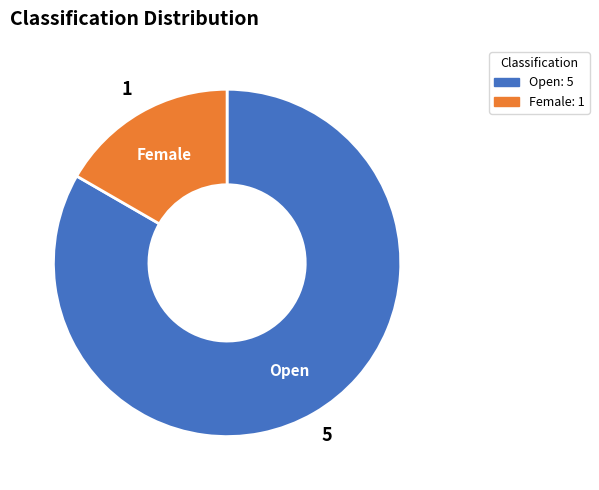

How many segments does this pie chart have?

2